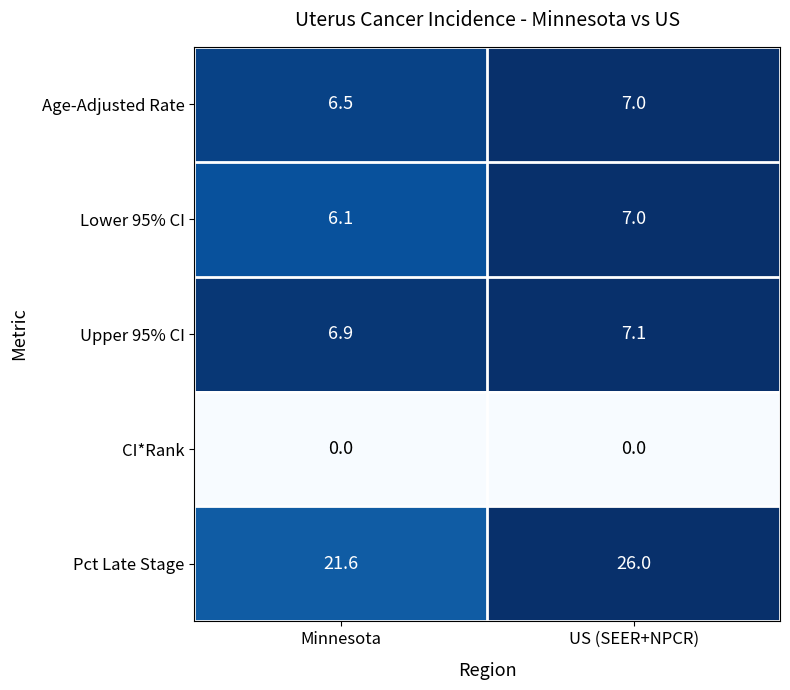

What is the difference between the maximum and minimum values in the Lower 95% CI series?

0.9